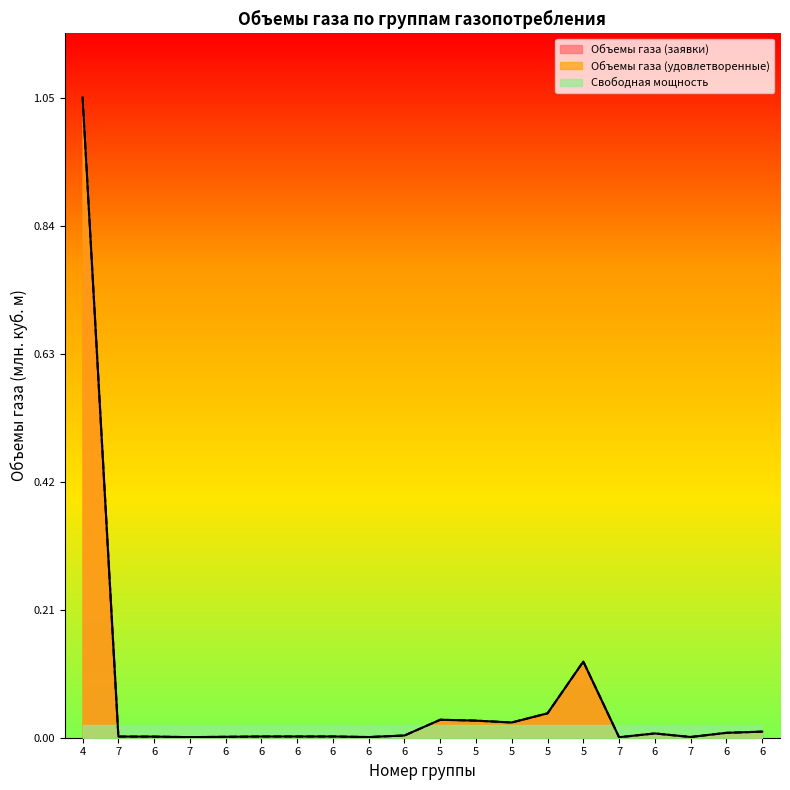

What is the sum of all Объемы газа (заявки) values?

1.3